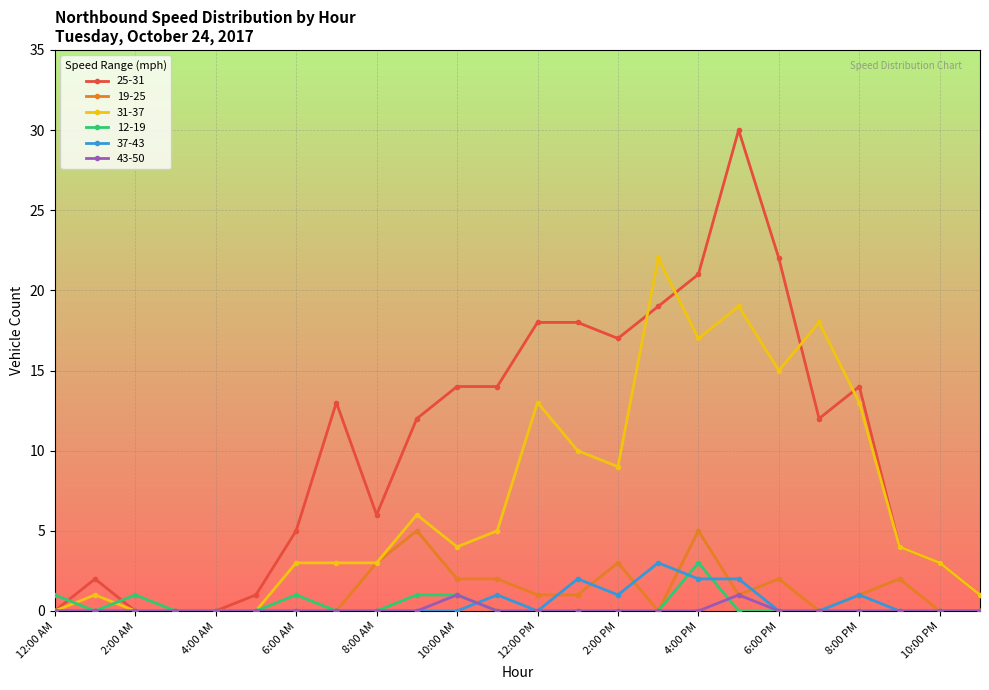

What are all the series names shown in the legend?

25-31, 19-25, 31-37, 12-19, 37-43, 43-50